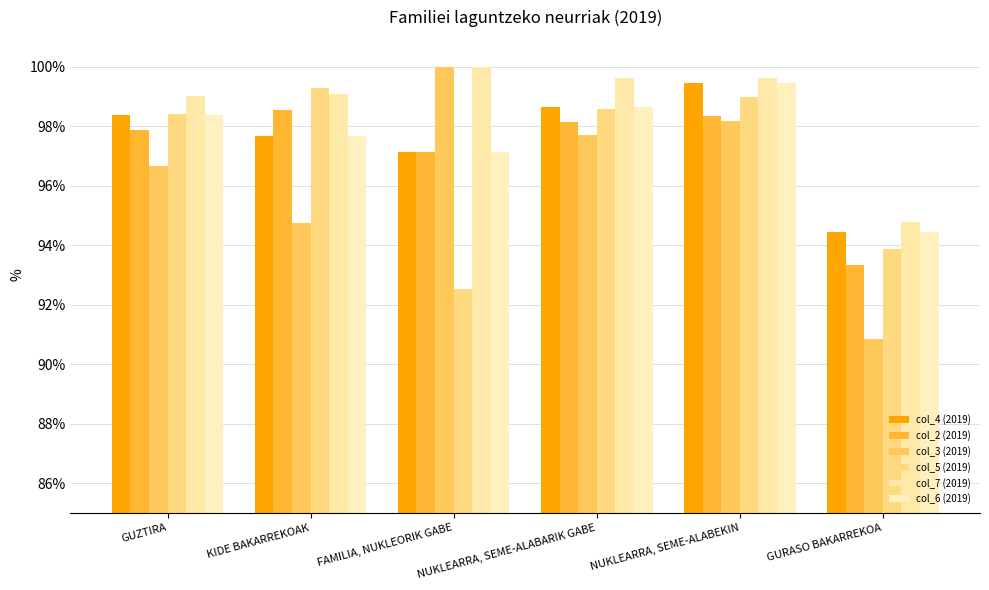

How many data points in col_5 (2019) are above 98?

4